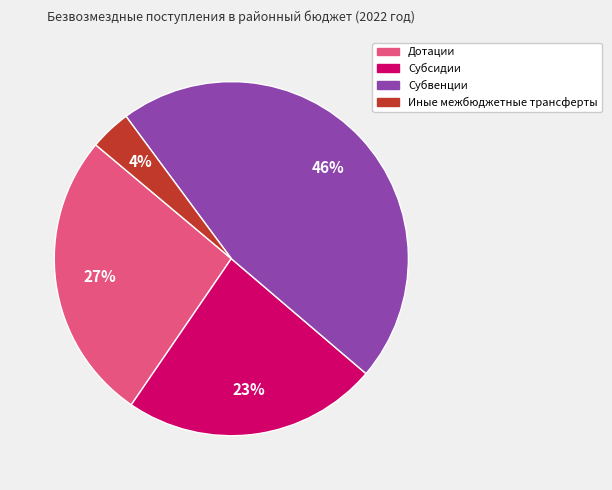

Which has a higher value, Иные межбюджетные трансферты or Субвенции?

Субвенции